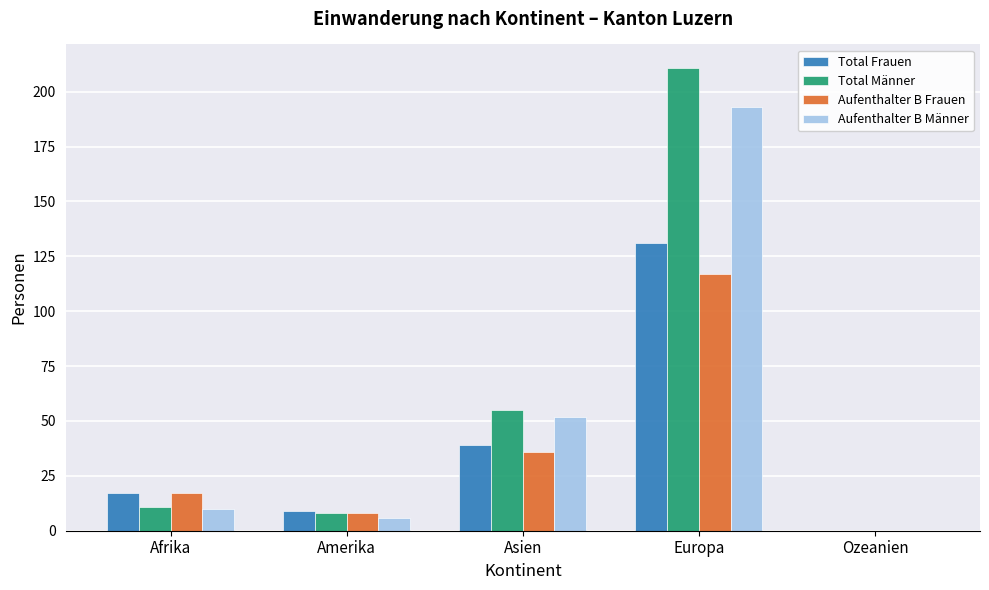

Are the bars horizontal?

No